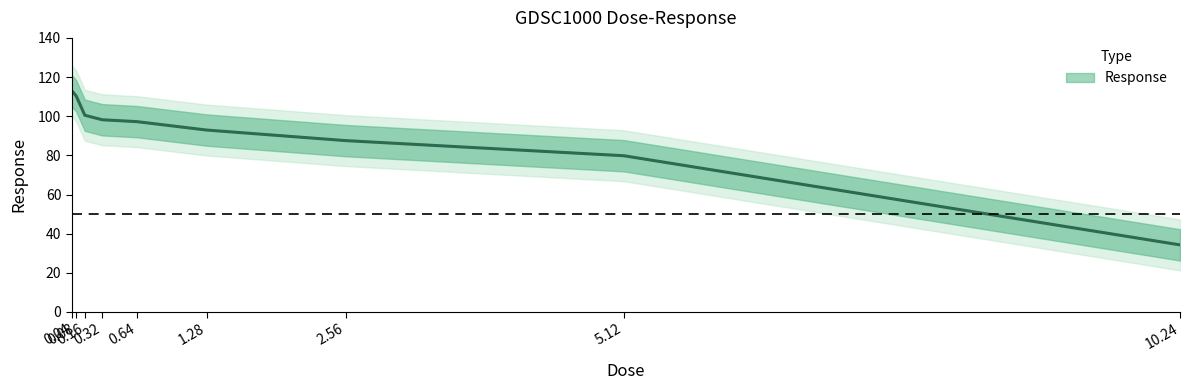

How many series are shown in this chart?

1